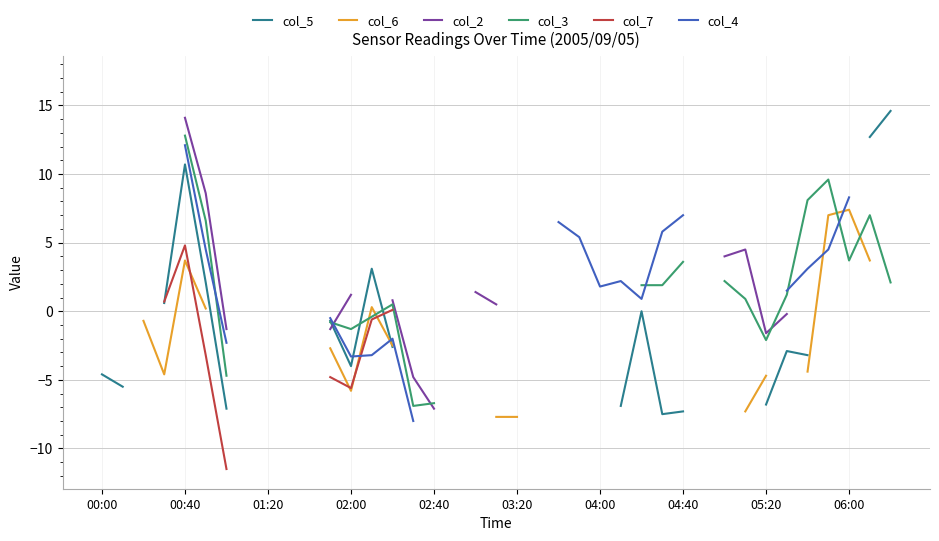

Does the chart display data point markers on the line(s)?

No